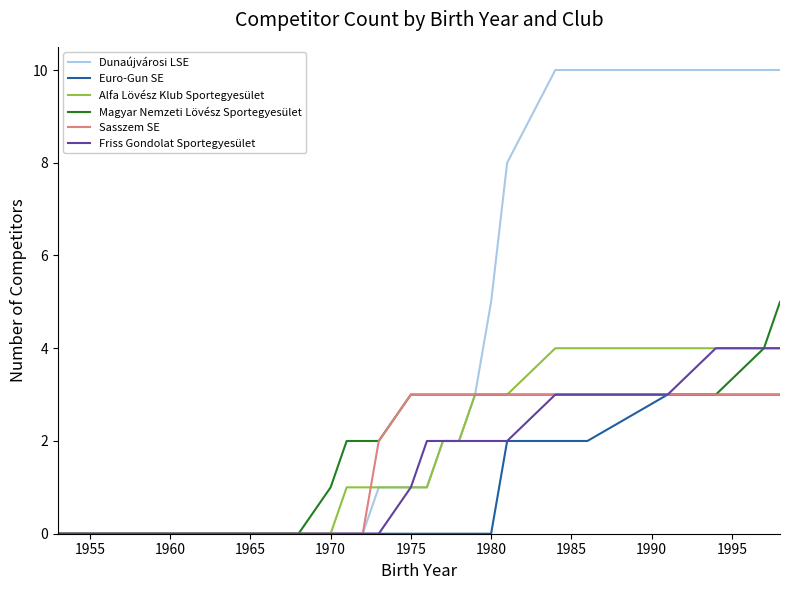

What is the highest value of the Magyar Nemzeti Lövész Sportegyesület series?

5